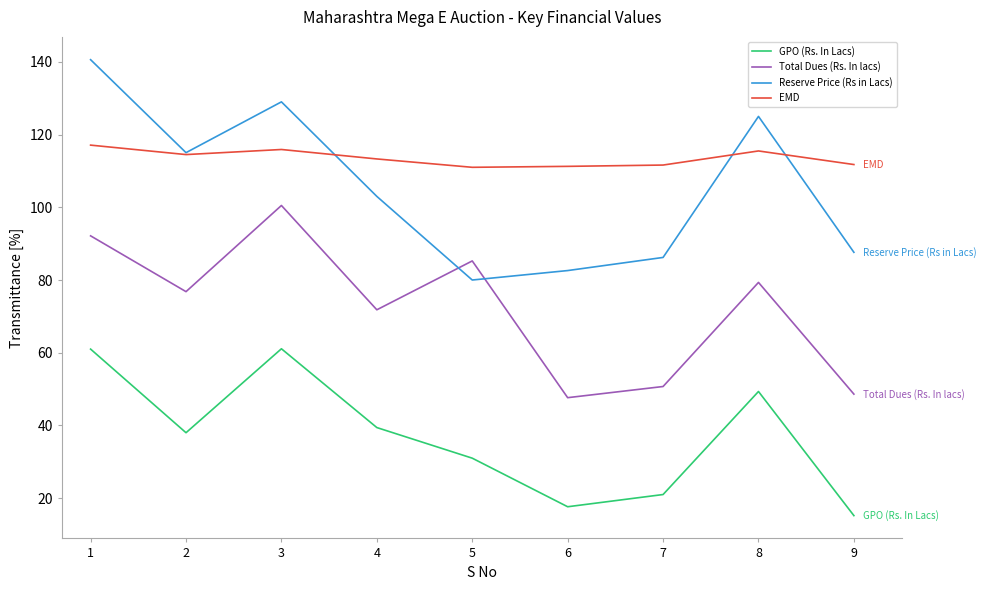

At 6, list the series in order from largest to smallest.

EMD, Reserve Price (Rs in Lacs), Total Dues (Rs. In lacs), GPO (Rs. In Lacs)